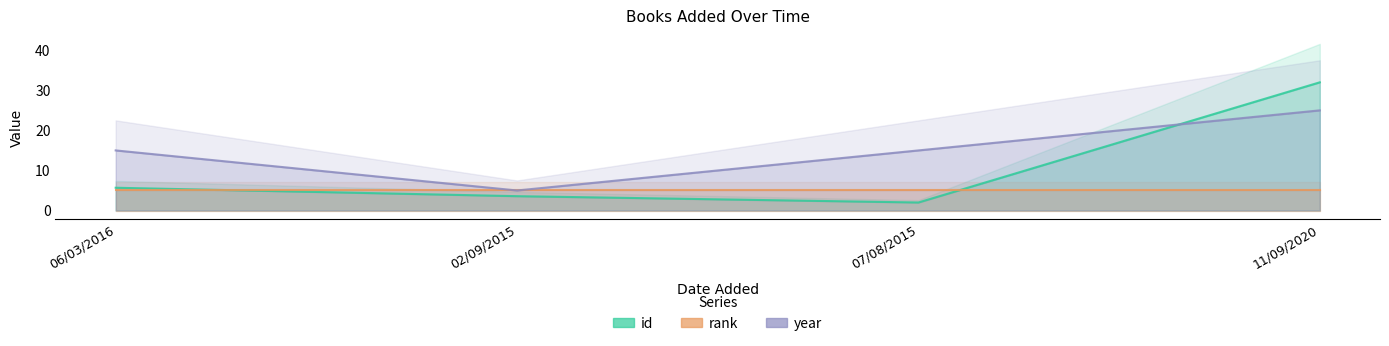

What is the label of the 4th point from the right?

06/03/2016